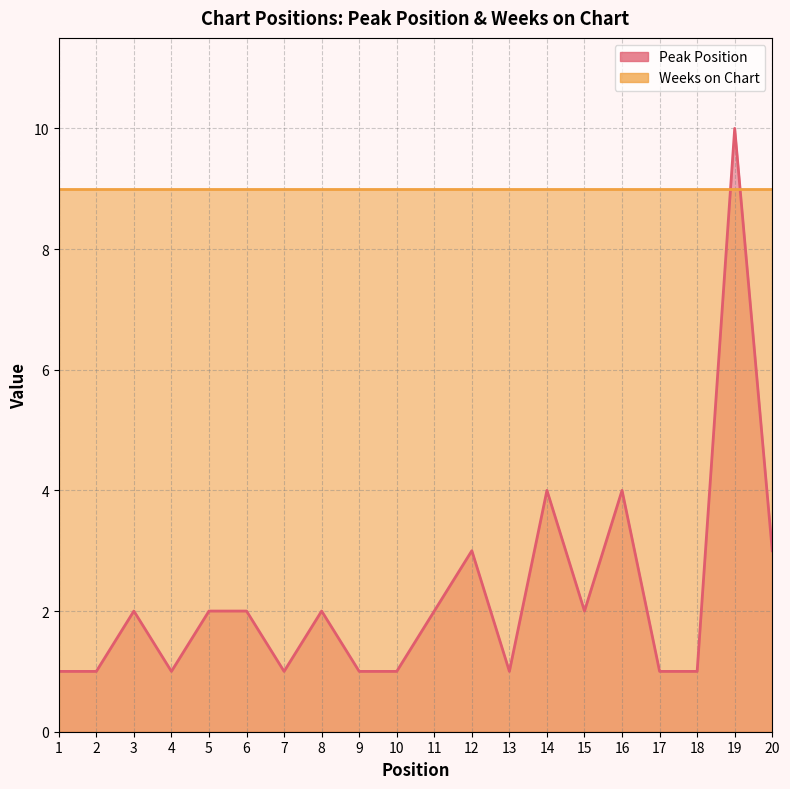

What is the sum of the values at 5 and 11?

4